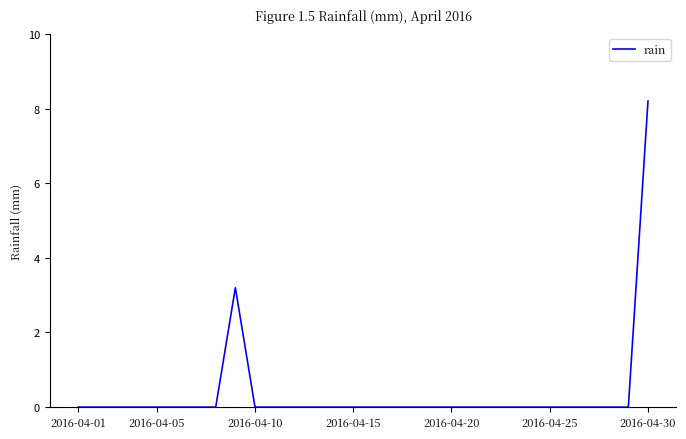

What is the greatest value displayed?

8.2